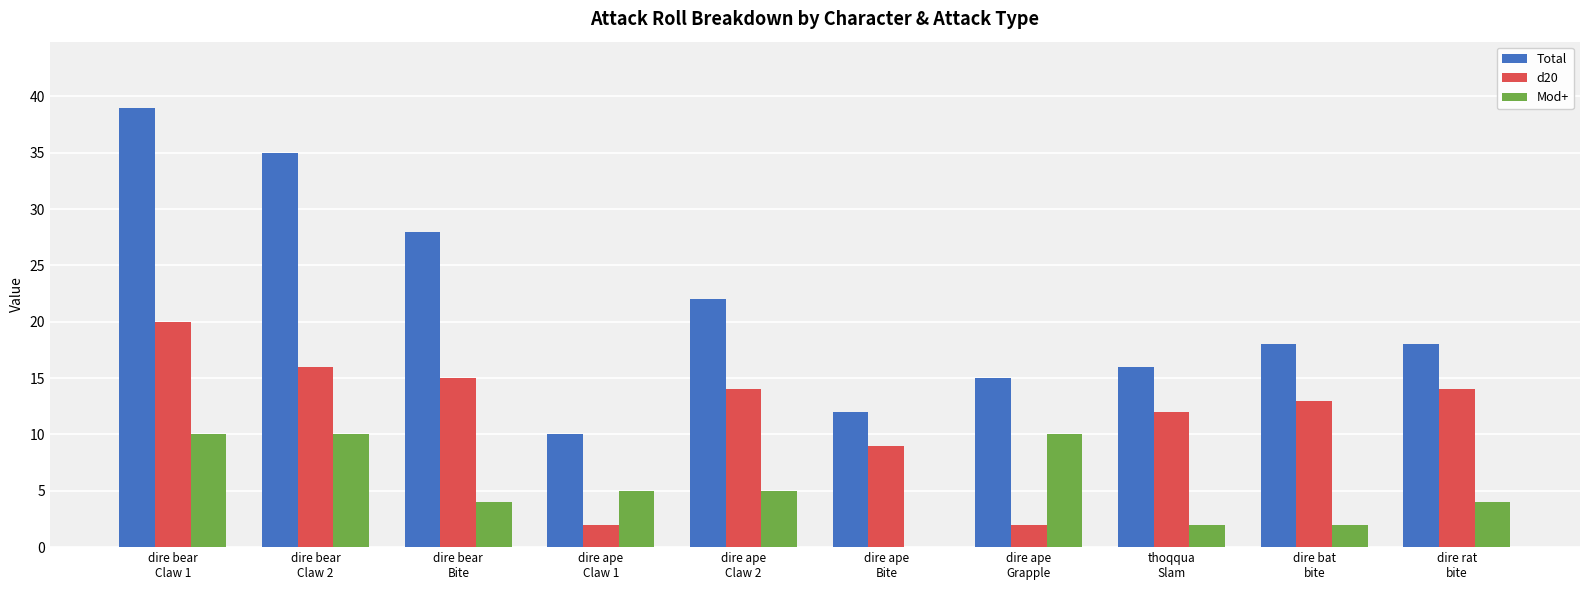

Reading right to left, what are all the values shown in this chart?

Total: dire rat
bite=18	dire bat
bite=18	thoqqua
Slam=16	dire ape
Grapple=15	dire ape
Bite=12	dire ape
Claw 2=22	dire ape
Claw 1=10	dire bear
Bite=28	dire bear
Claw 2=35	dire bear
Claw 1=39
d20: dire rat
bite=14	dire bat
bite=13	thoqqua
Slam=12	dire ape
Grapple=2	dire ape
Bite=9	dire ape
Claw 2=14	dire ape
Claw 1=2	dire bear
Bite=15	dire bear
Claw 2=16	dire bear
Claw 1=20
Mod+: dire rat
bite=4	dire bat
bite=2	thoqqua
Slam=2	dire ape
Grapple=10	dire ape
Bite=0	dire ape
Claw 2=5	dire ape
Claw 1=5	dire bear
Bite=4	dire bear
Claw 2=10	dire bear
Claw 1=10